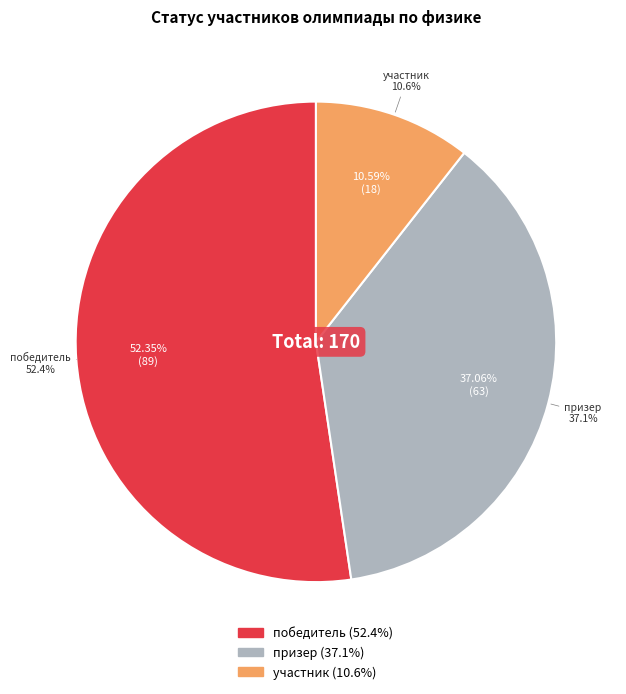

Is it true that участник is 11% of the pie?

True